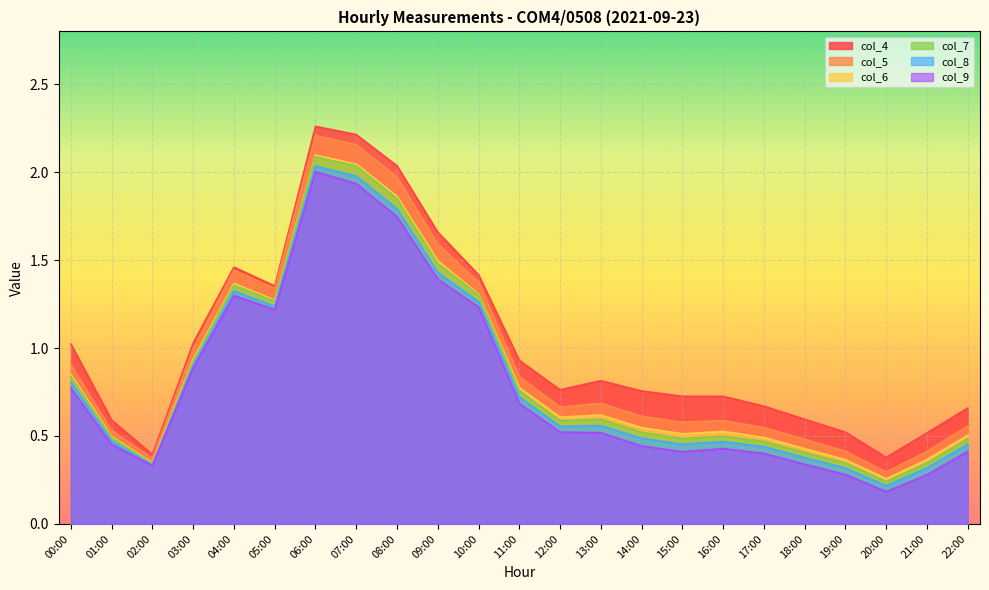

True or false: col_7 has more than 2 interior local peaks.

True